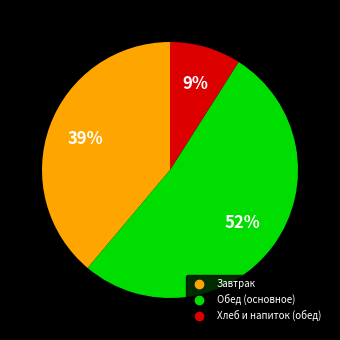

Is there any slice that represents more than half of the pie?

Yes